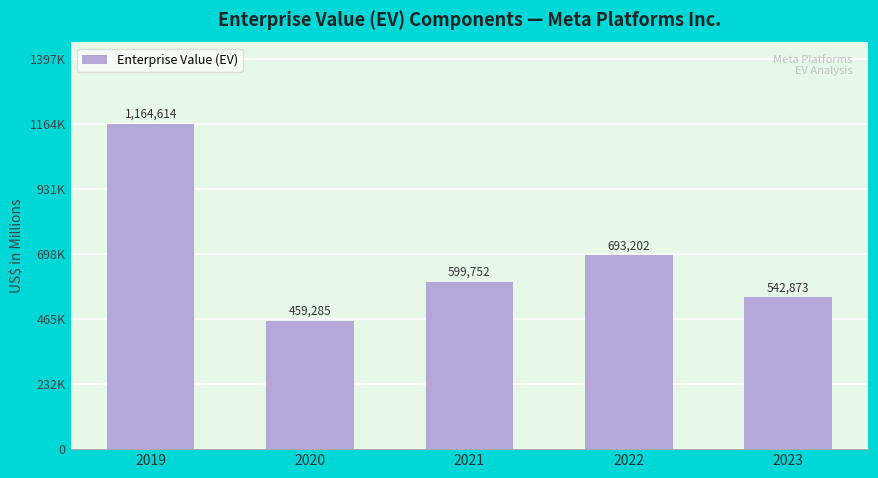

Reading right to left, extract all data points from this chart.

542873	693202	599752	459285	1164614